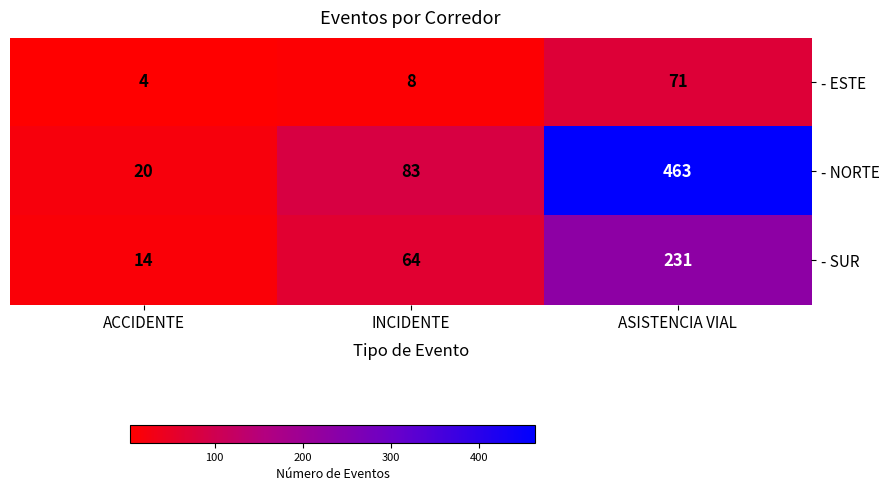

Reading left to right, transcribe all the data shown in this chart.

- ESTE: 4	8	71
- NORTE: 20	83	463
- SUR: 14	64	231